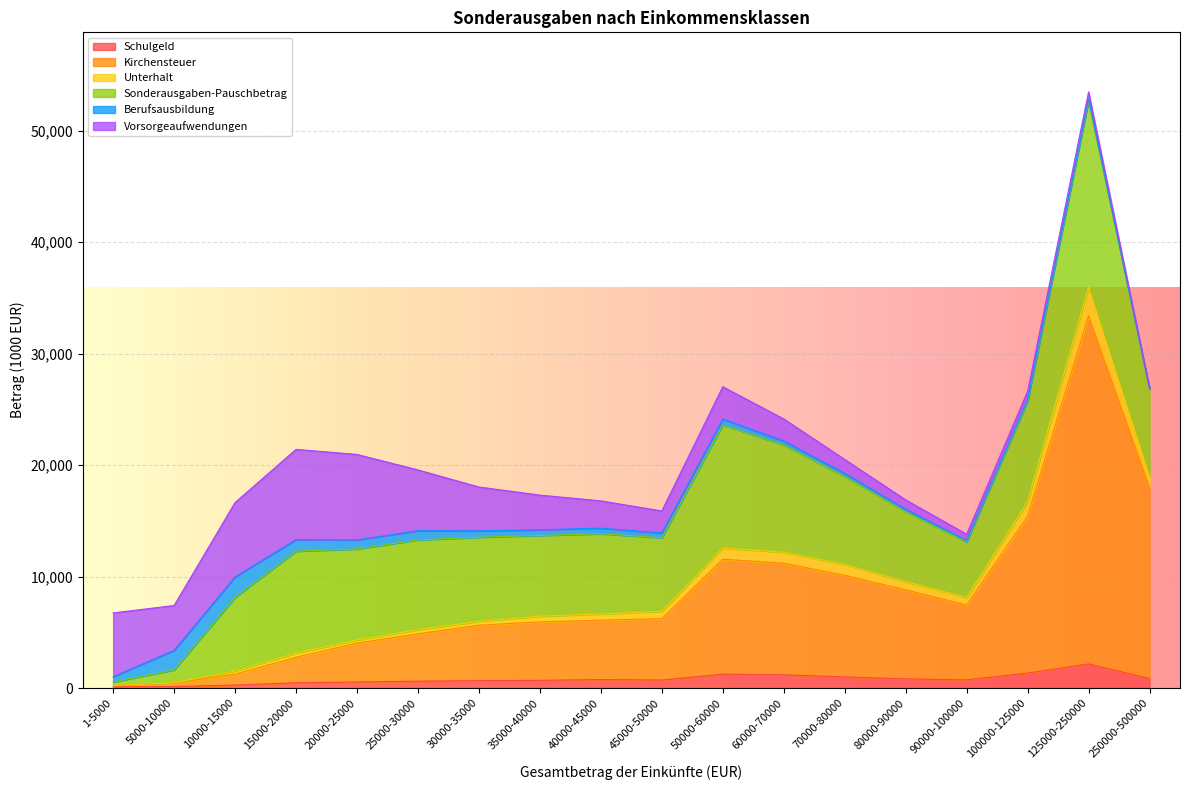

Count the number of data series in this chart.

6